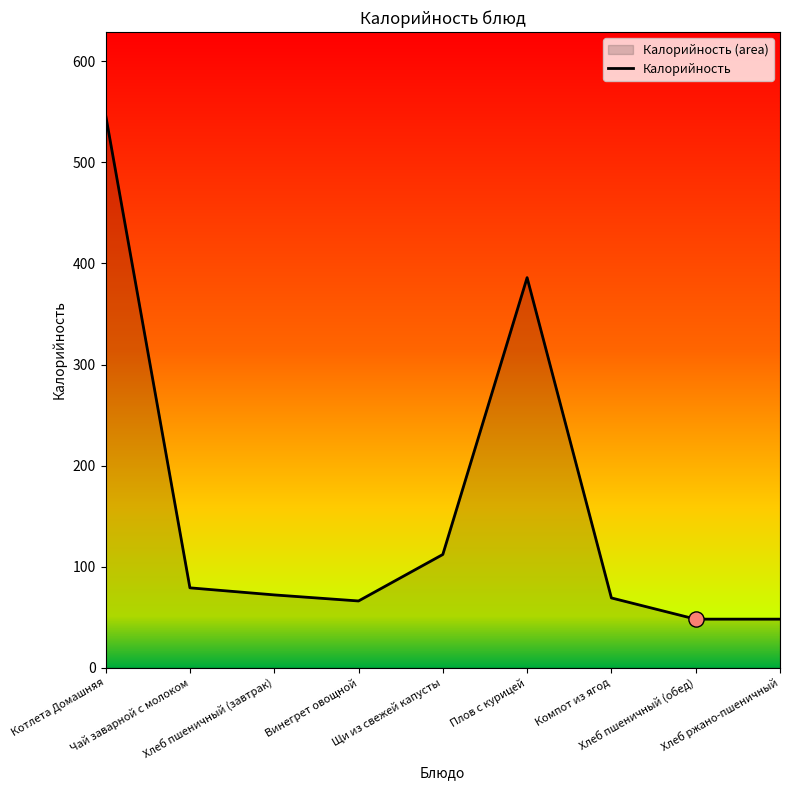

What is the ratio of the value at Котлета Домашняя to the value at Компот из ягод?

7.9